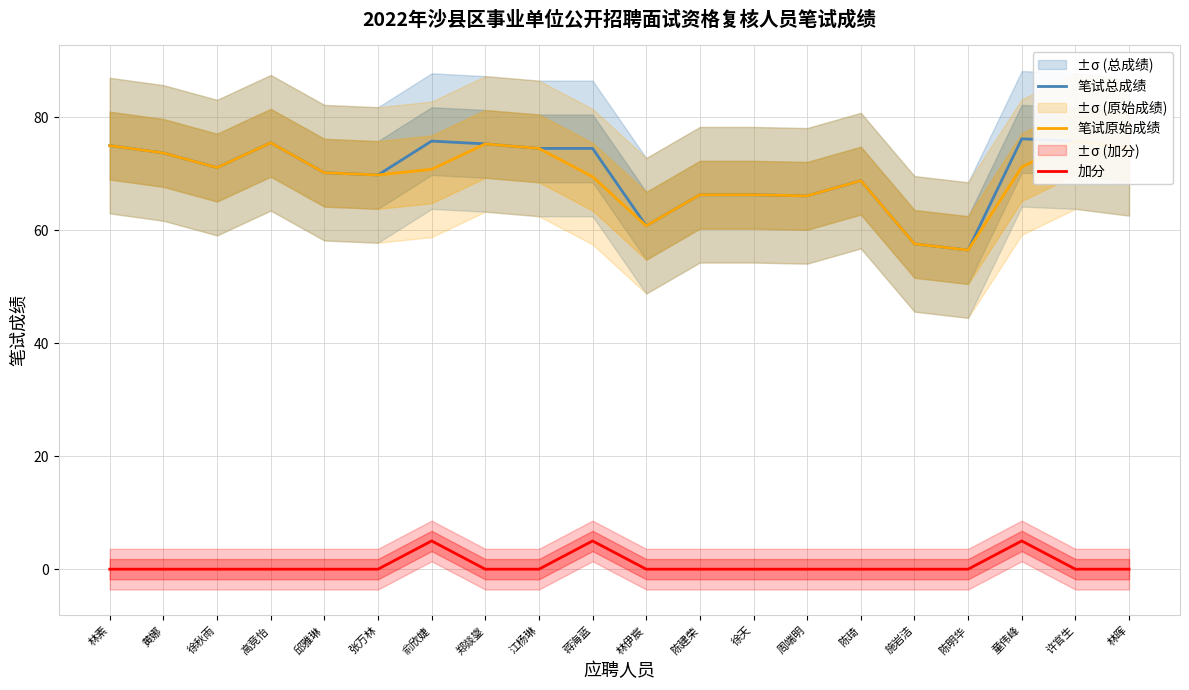

The 笔试总成绩 series shows 101.6 at 施岩洁. True or false?

False